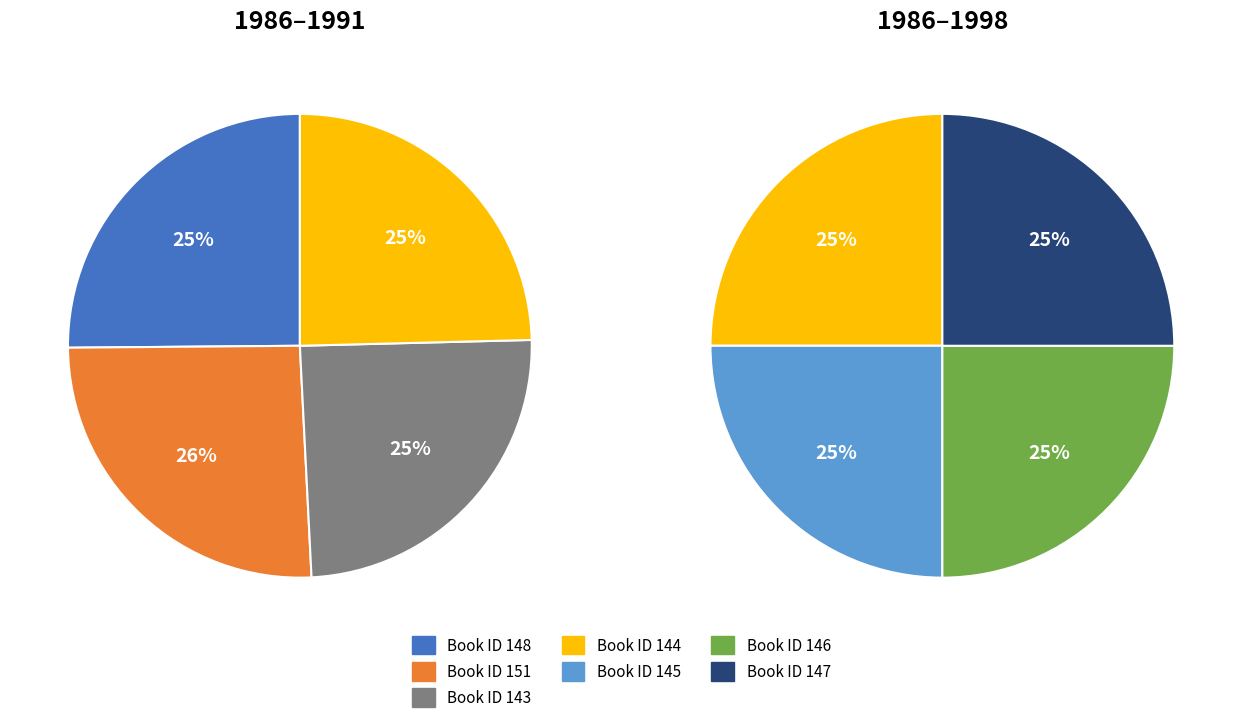

Count the number of slices in the pie.

7